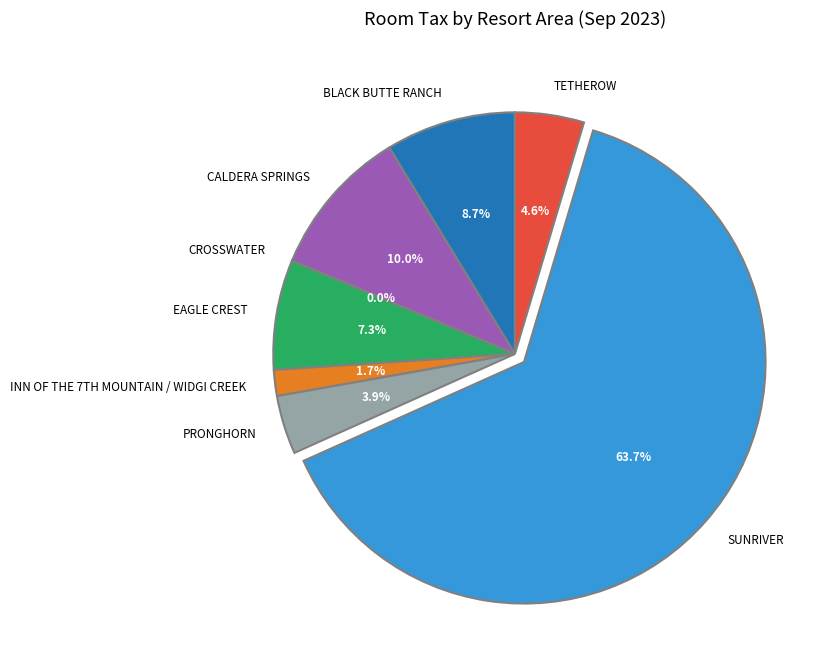

To the nearest percent, what is the combined percentage of TETHEROW and PRONGHORN?

9%